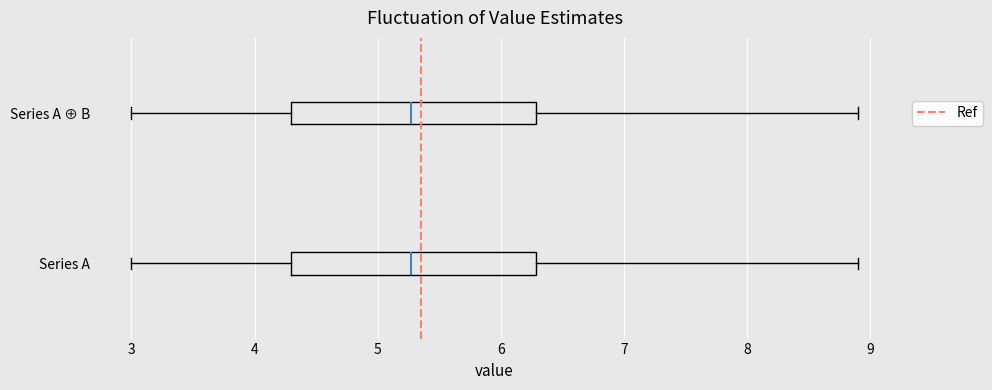

Where does the right whisker of the box for Series A end on the x-axis? The values are not printed on the chart, so give them approximately, as read against the axis.

8.9